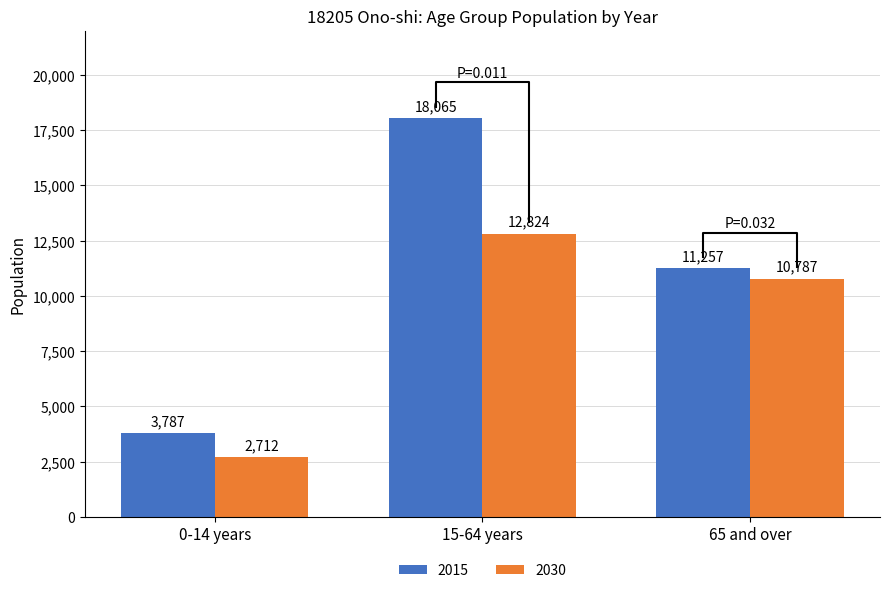

Count the number of data series in this chart.

2